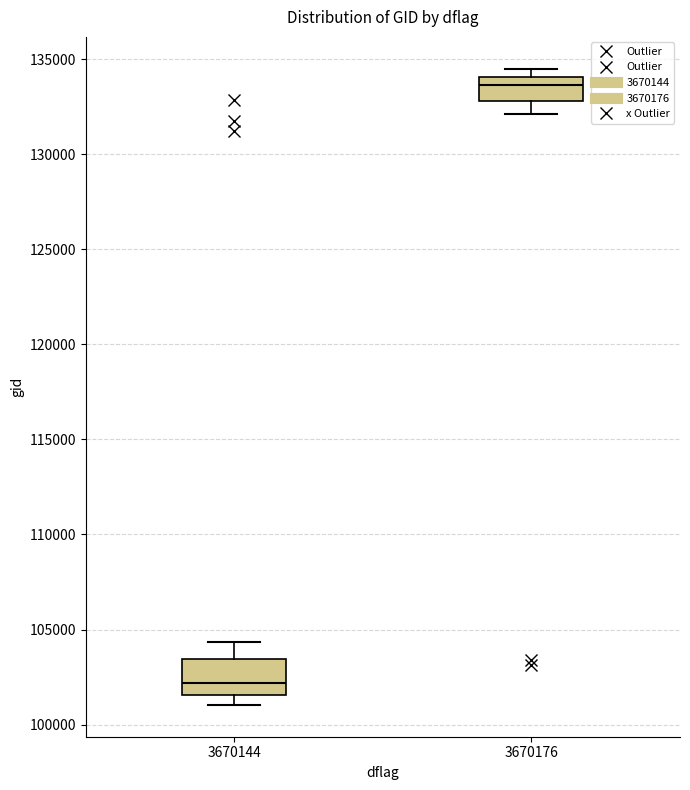

Comparing the boxes themselves (not the whiskers), which one is the tallest?

3670144